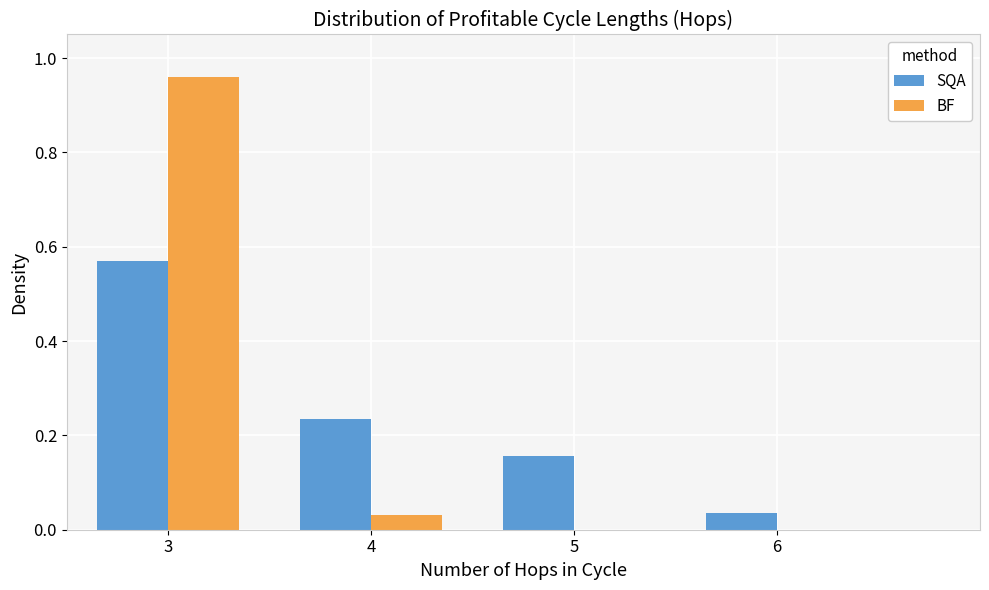

Is it true that BF equals 0.0 at 6?

True